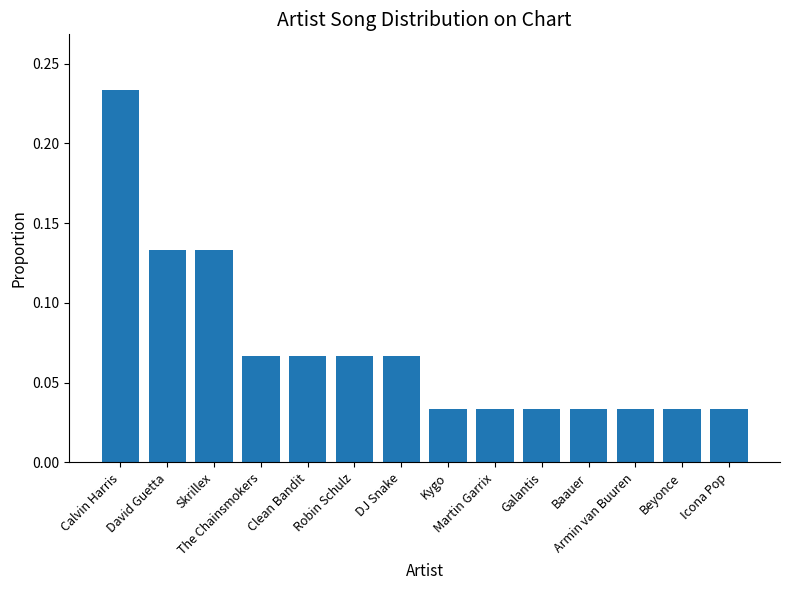

Count the values in the range 0 to 1.

14